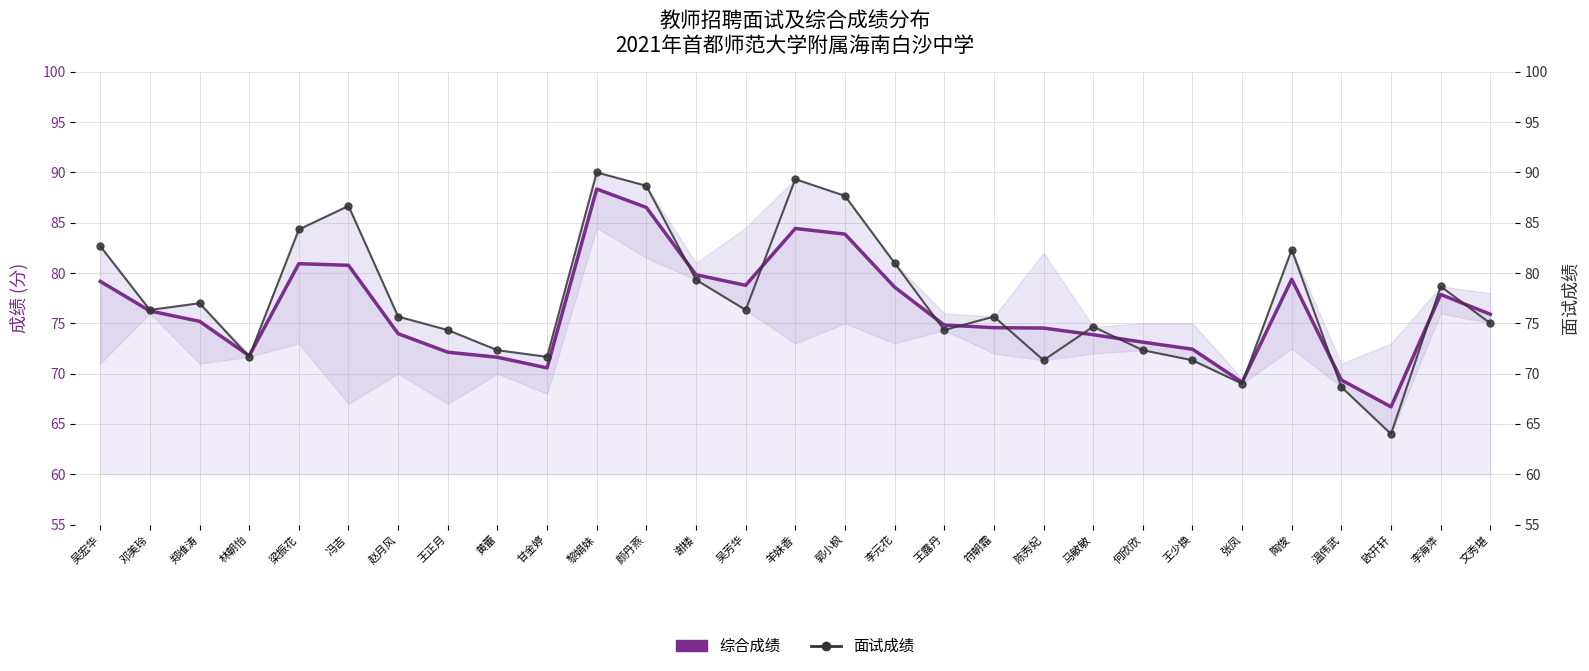

Which series changed the most between 梁振花 and 李海萍?

面试成绩